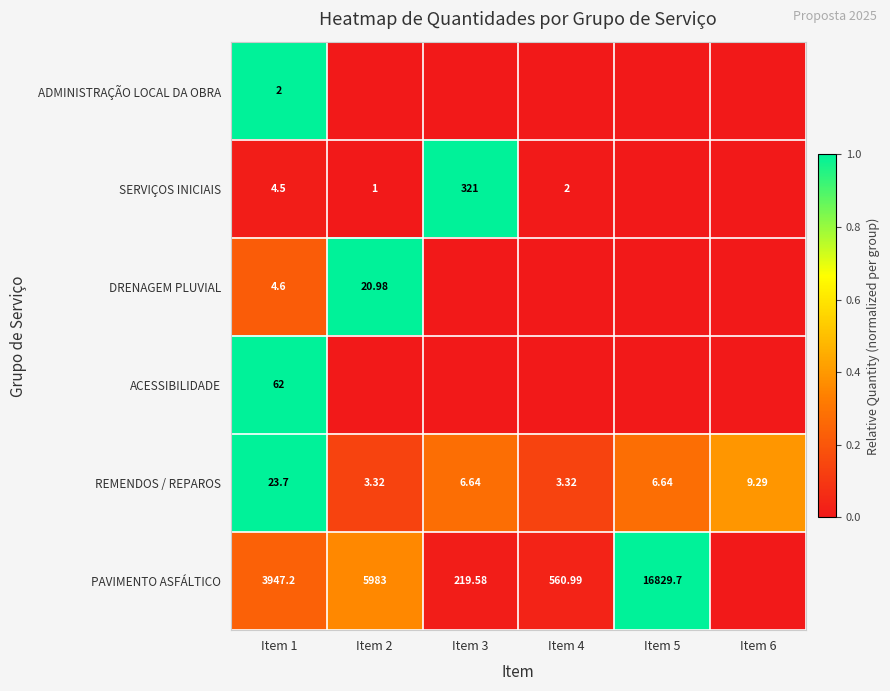

Is the value of PAVIMENTO ASFÁLTICO at Item 3 greater than the value of ADMINISTRAÇÃO LOCAL DA OBRA at Item 1?

Yes